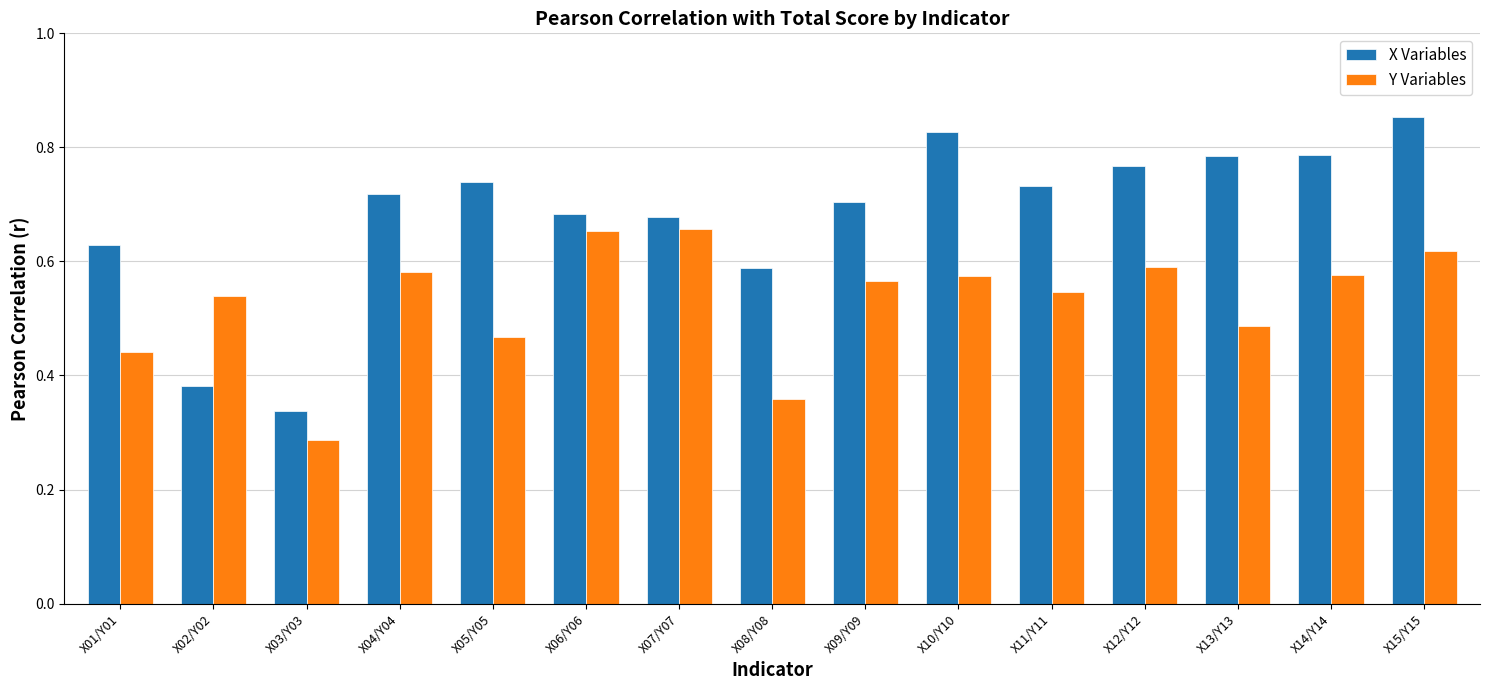

At which label is X Variables closest to 0?

X03/Y03